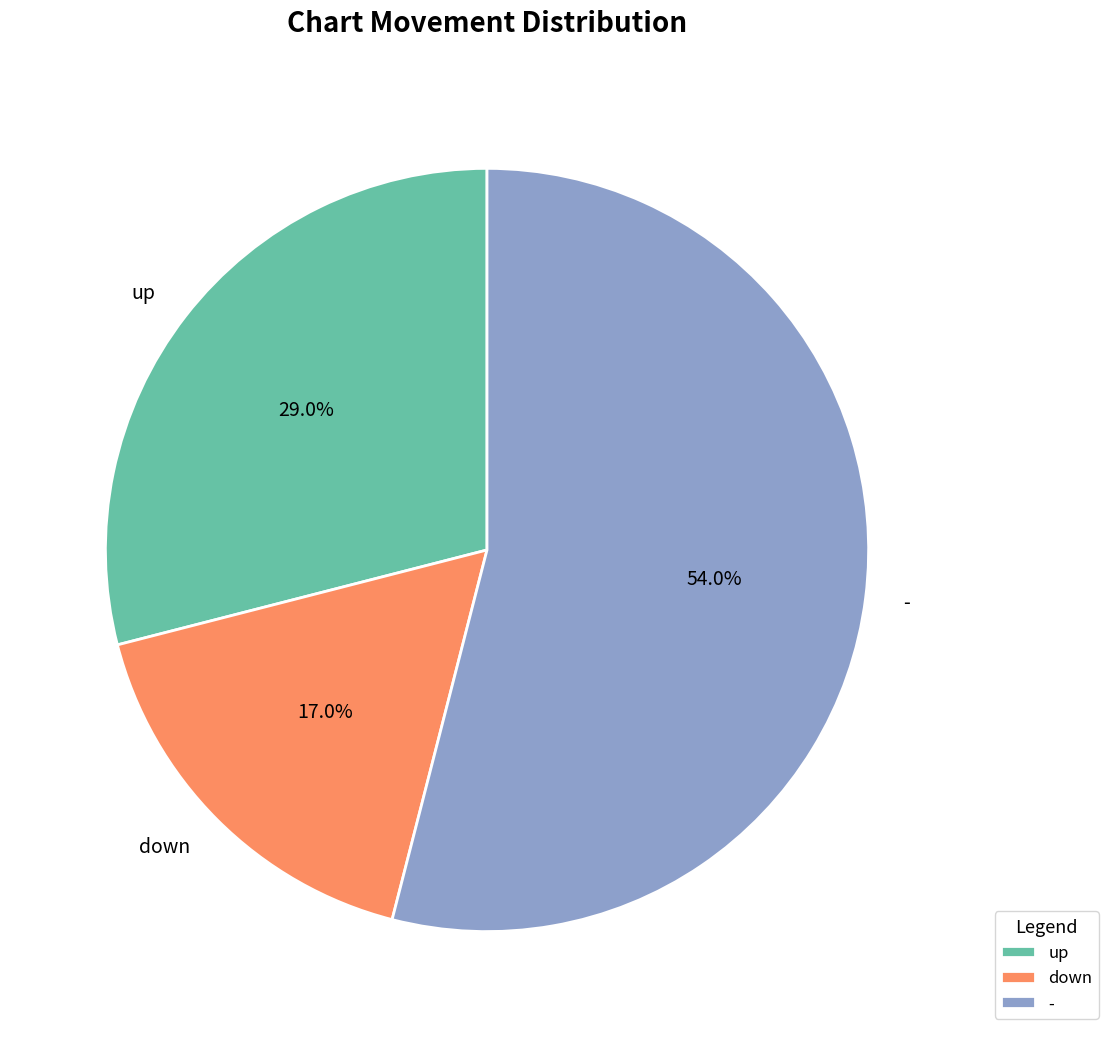

What percentage is the up slice, to the nearest percent?

29%